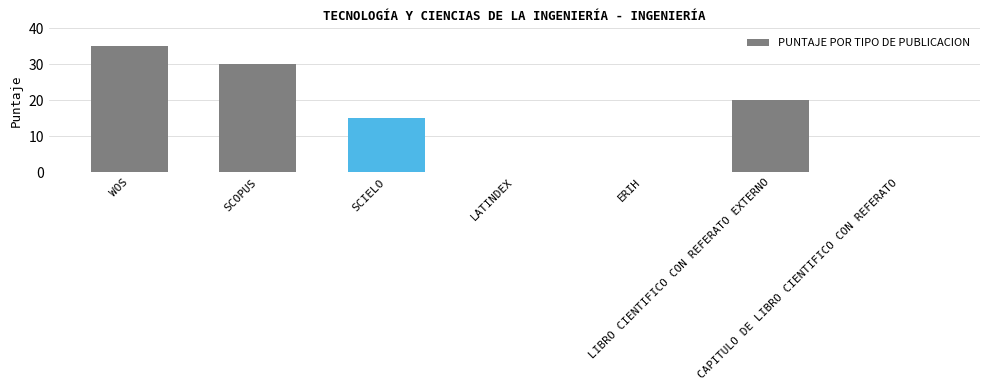

What is the maximum value shown in the chart?

35